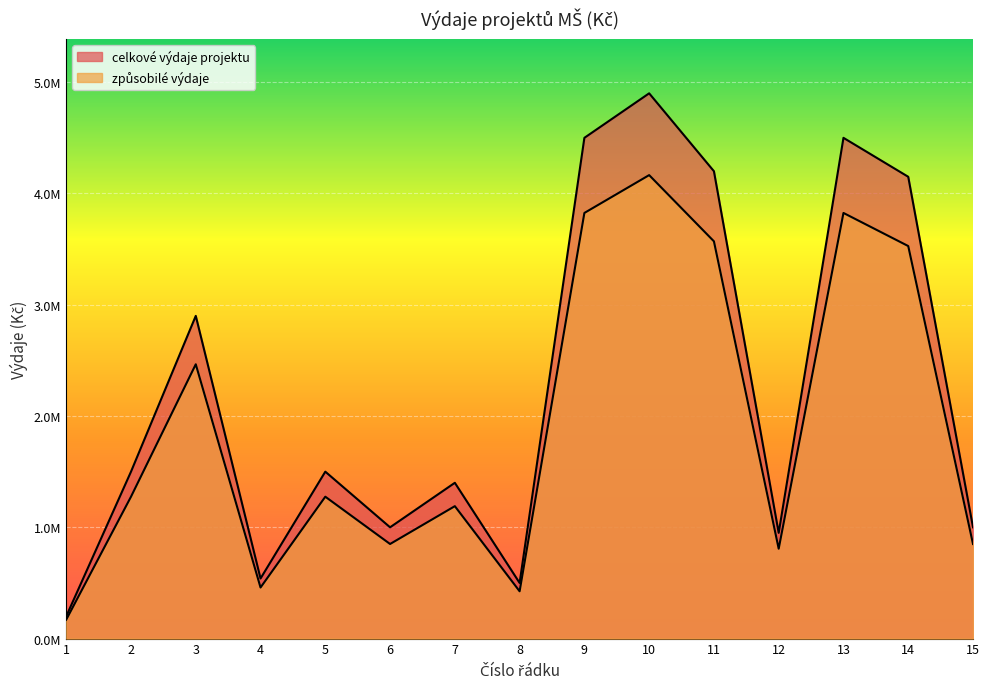

List the series in order of their peak value, highest first.

celkové výdaje projektu, způsobilé výdaje